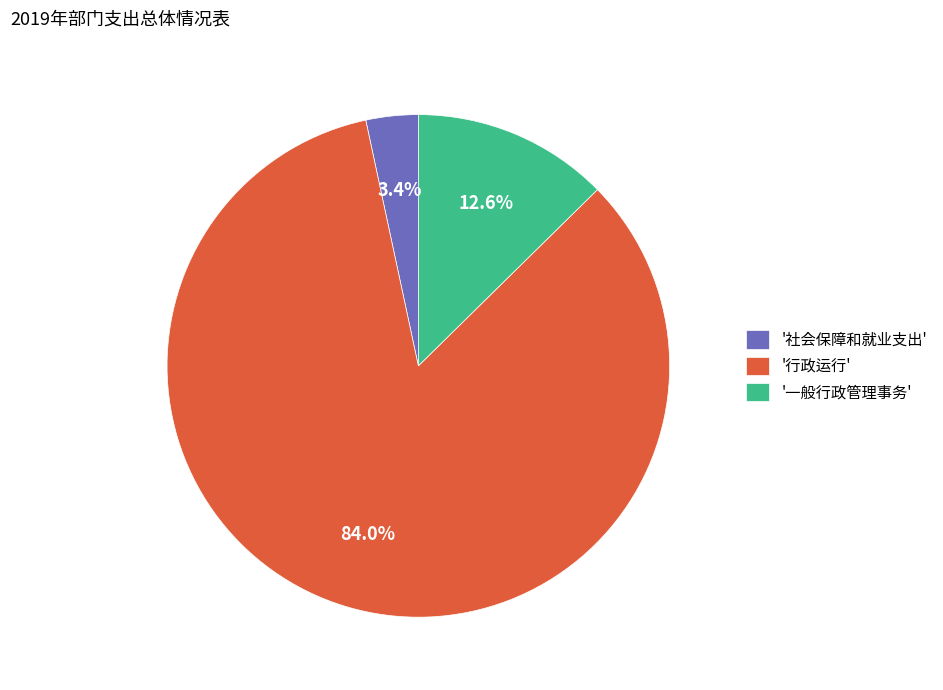

To the nearest percent, what is the difference between the largest and smallest slice percentages?

81%